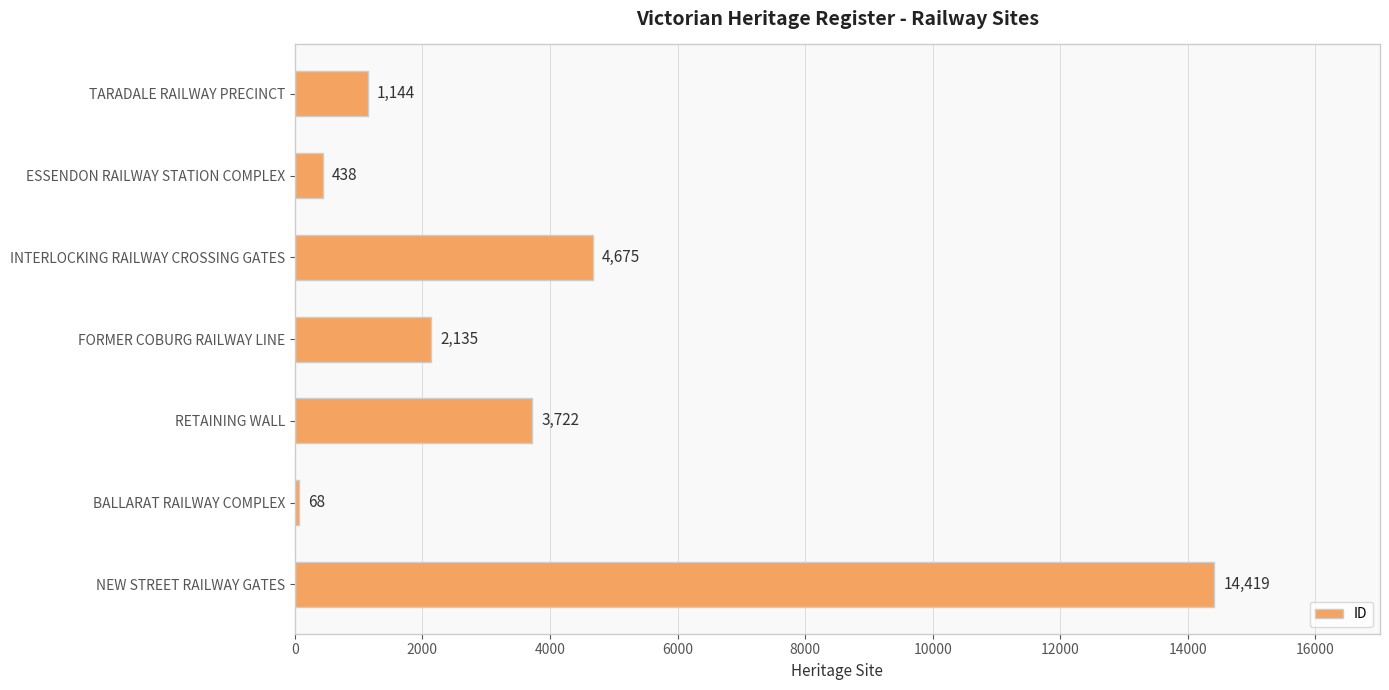

Between RETAINING WALL and NEW STREET RAILWAY GATES, which is larger?

NEW STREET RAILWAY GATES